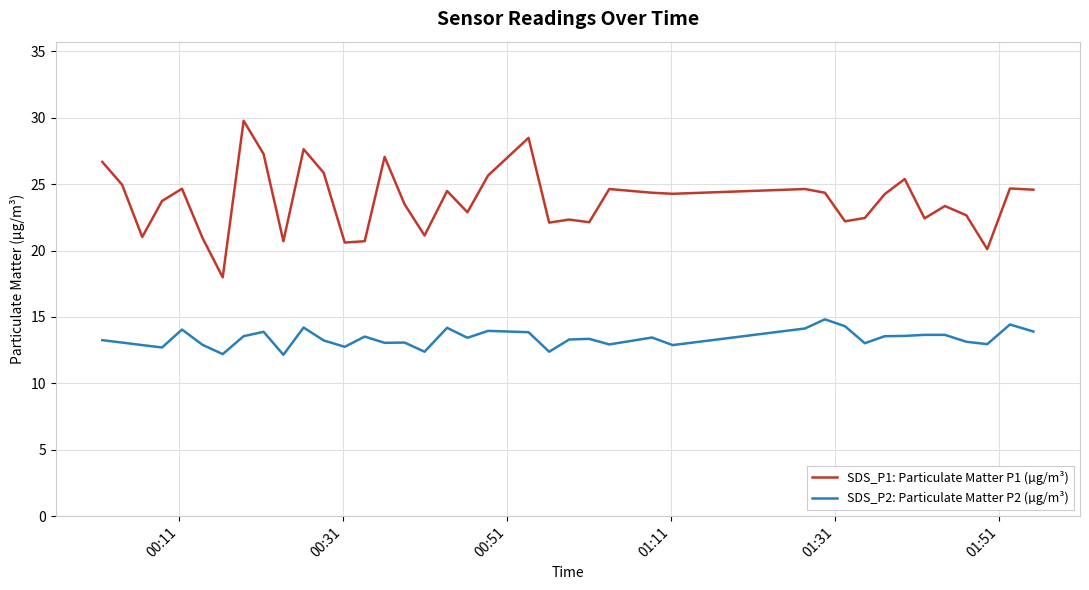

What is the minimum value shown in the chart?

12.2